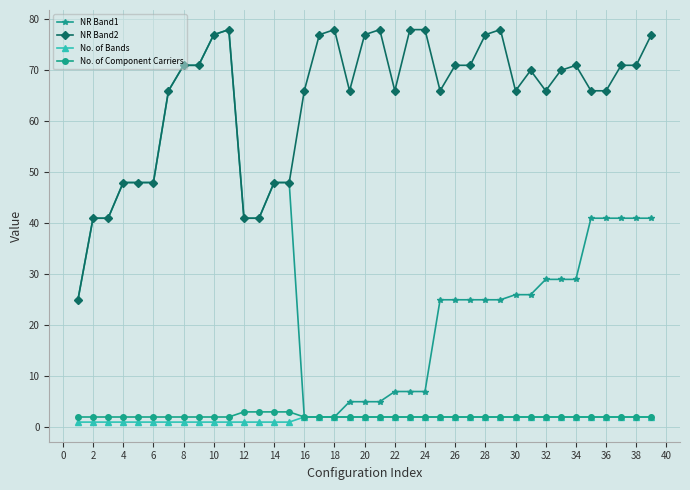

What is the maximum value shown in the chart?

78